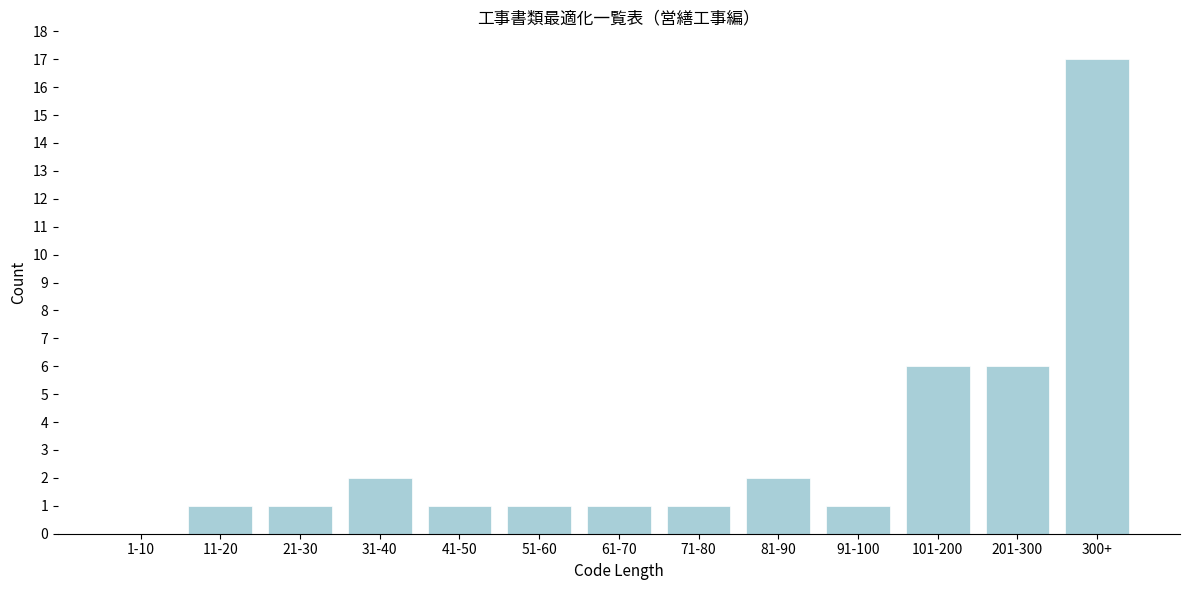

Reading left to right, what are all the values shown in this chart?

1-10=0	11-20=1	21-30=1	31-40=2	41-50=1	51-60=1	61-70=1	71-80=1	81-90=2	91-100=1	101-200=6	201-300=6	300+=17